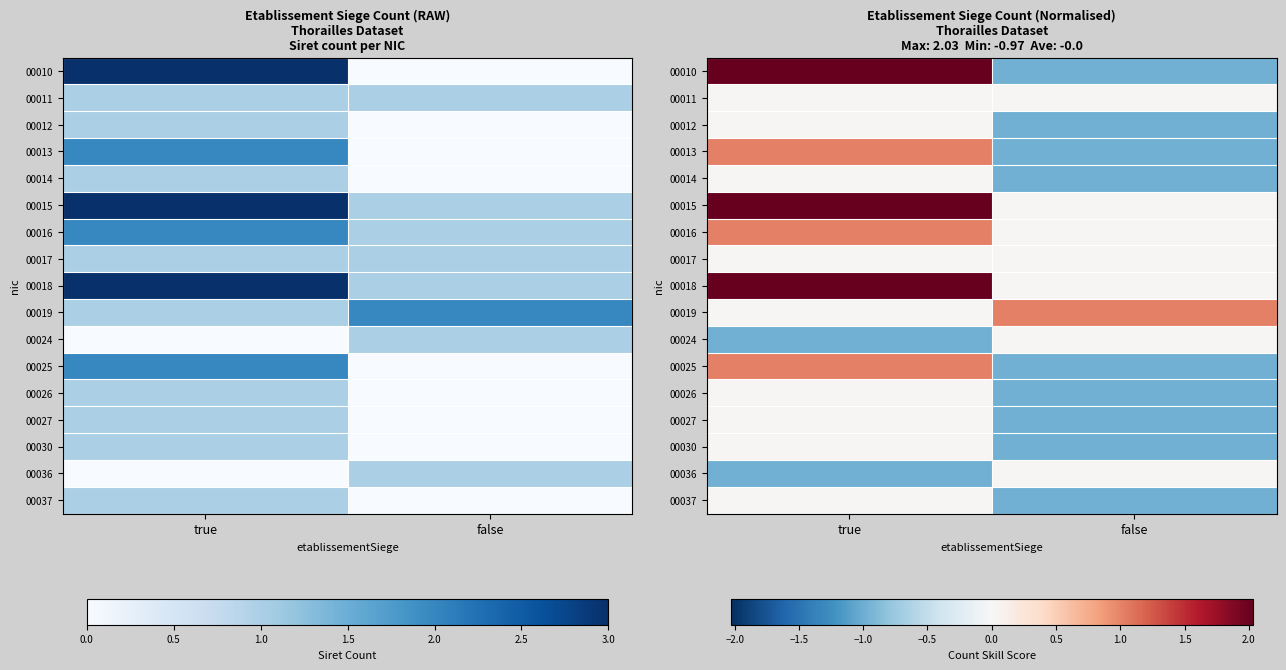

Between false and true, which is larger?

true